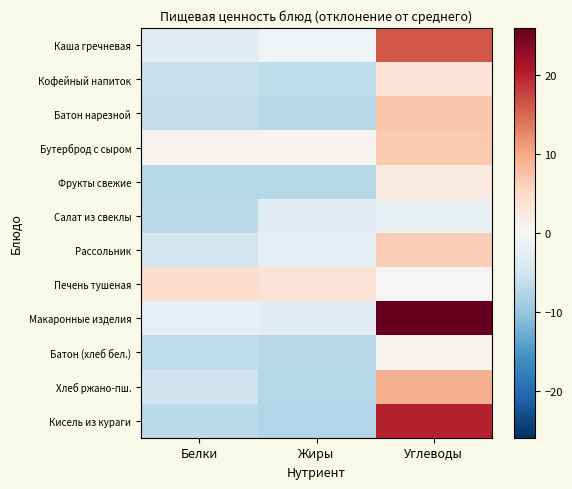

Reading left to right, what are all the values shown in this chart?

Каша гречневая: Белки=-2.8	Жиры=-1.2	Углеводы=16.1
Кофейный напиток: Белки=-5.7	Жиры=-6.6	Углеводы=3.7
Батон нарезной: Белки=-6.2	Жиры=-7.1	Углеводы=7.1
Бутерброд с сыром: Белки=1.0	Жиры=0.7	Углеводы=6.8
Фрукты свежие: Белки=-7.3	Жиры=-7.4	Углеводы=2.6
Салат из свеклы: Белки=-6.9	Жиры=-2.7	Углеводы=-1.7
Рассольник: Белки=-5.0	Жиры=-2.2	Углеводы=6.4
Печень тушеная: Белки=4.6	Жиры=3.7	Углеводы=0.4
Макаронные изделия: Белки=-2.1	Жиры=-3.0	Углеводы=26.0
Батон (хлеб бел.): Белки=-6.5	Жиры=-7.3	Углеводы=0.8
Хлеб ржано-пш.: Белки=-5.1	Жиры=-7.4	Углеводы=9.2
Кисель из кураги: Белки=-6.8	Жиры=-7.7	Углеводы=20.0